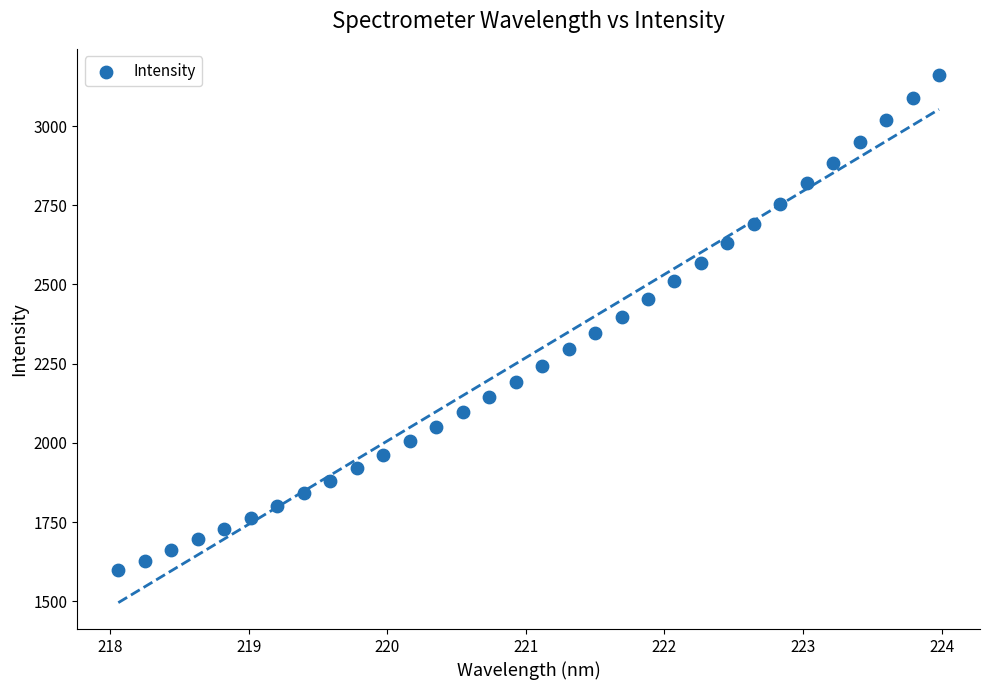

What is the range of Y values (max minus min)?

1562.8